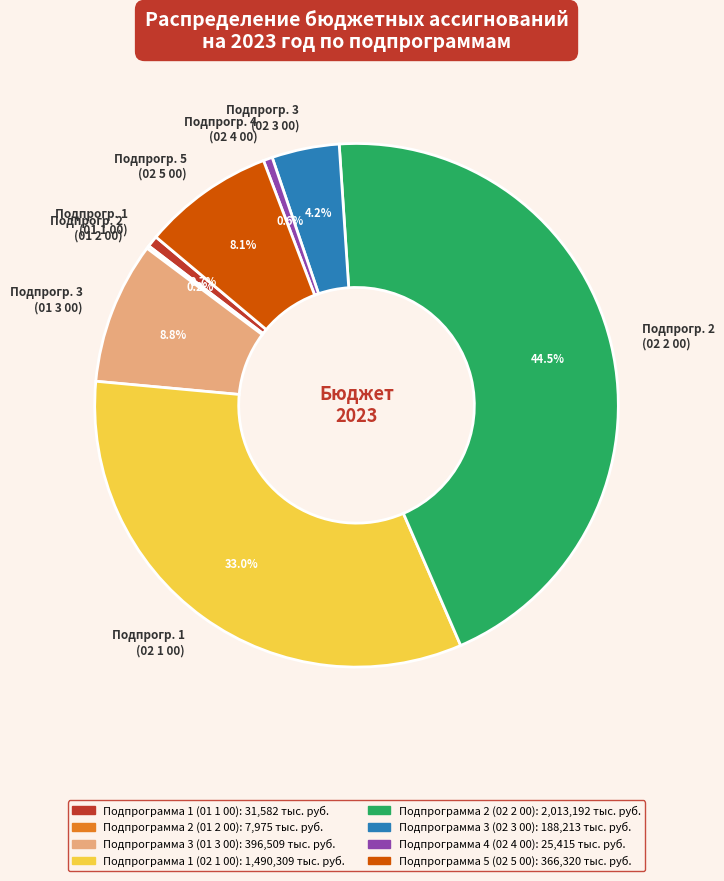

How much of the chart is everything except Подпрогр. 1 (01 1 00)?

99.3%